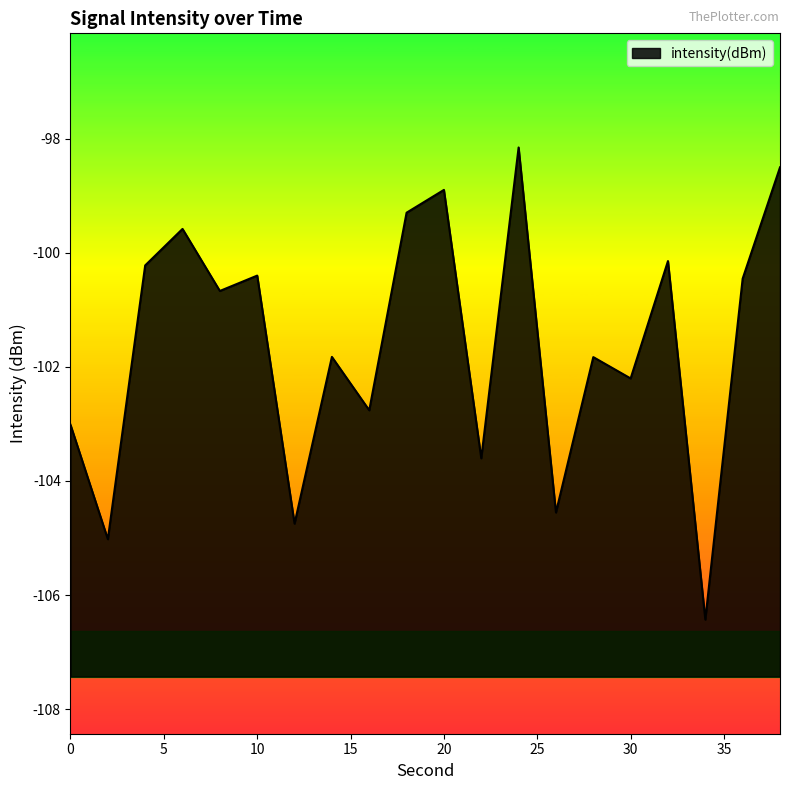

What is the sum of the values at 10 and 4?

-200.6